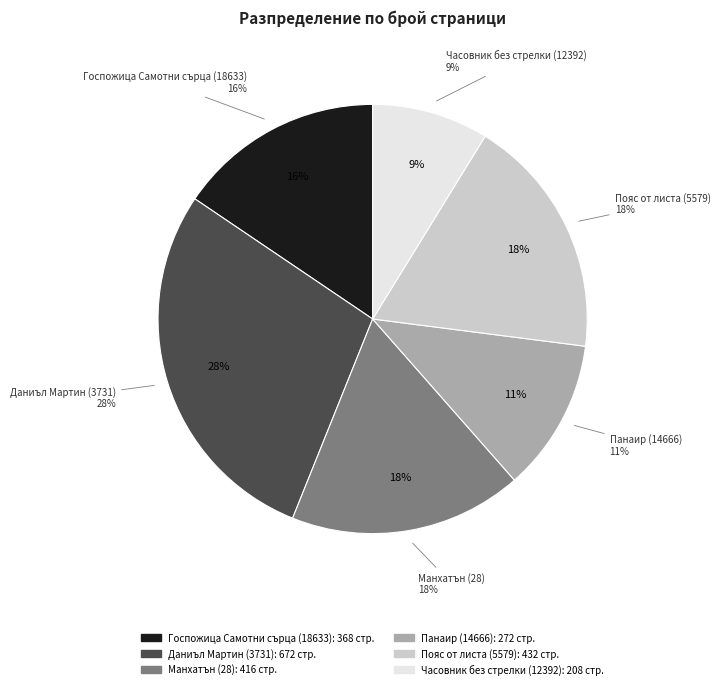

To the nearest percent, what is the average slice percentage?

17%